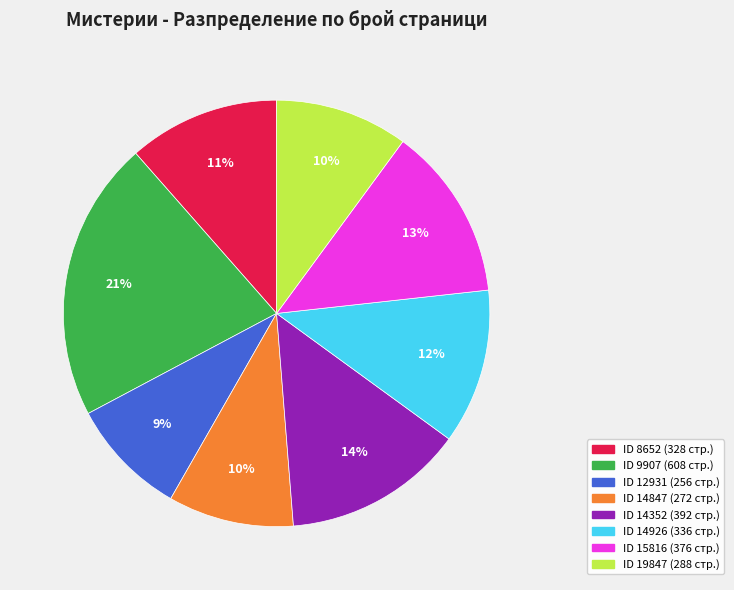

Is there a majority slice in this chart?

No